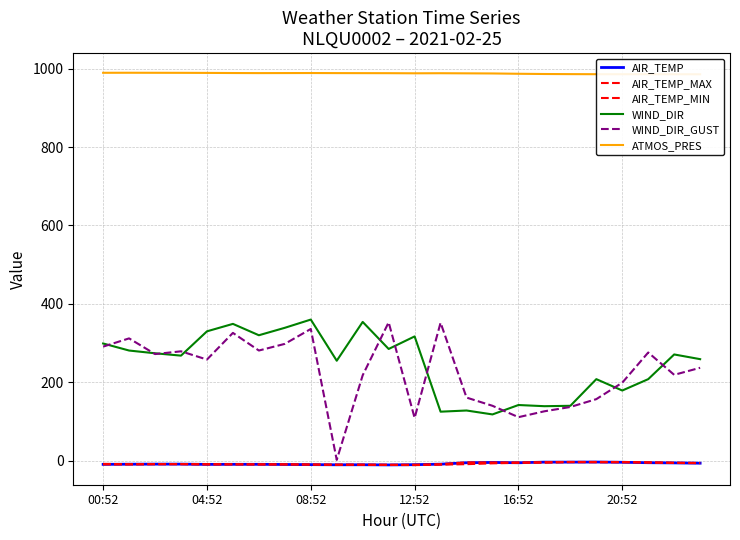

What is the spread (max minus min) of values at 21?

991.1